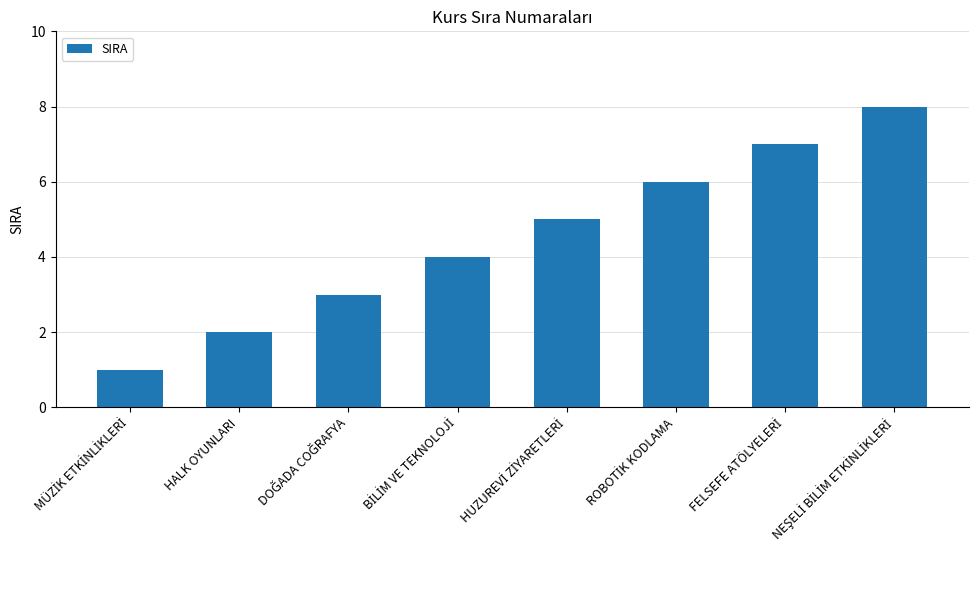

Is it true that the value at HALK OYUNLARI is 2?

True